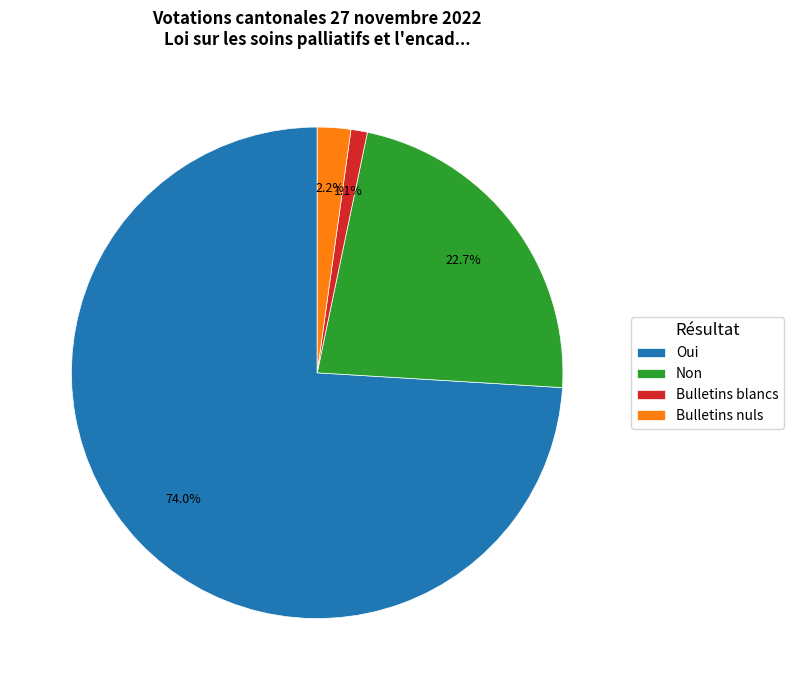

To the nearest percent, what percentage of the pie is Bulletins nuls?

2%